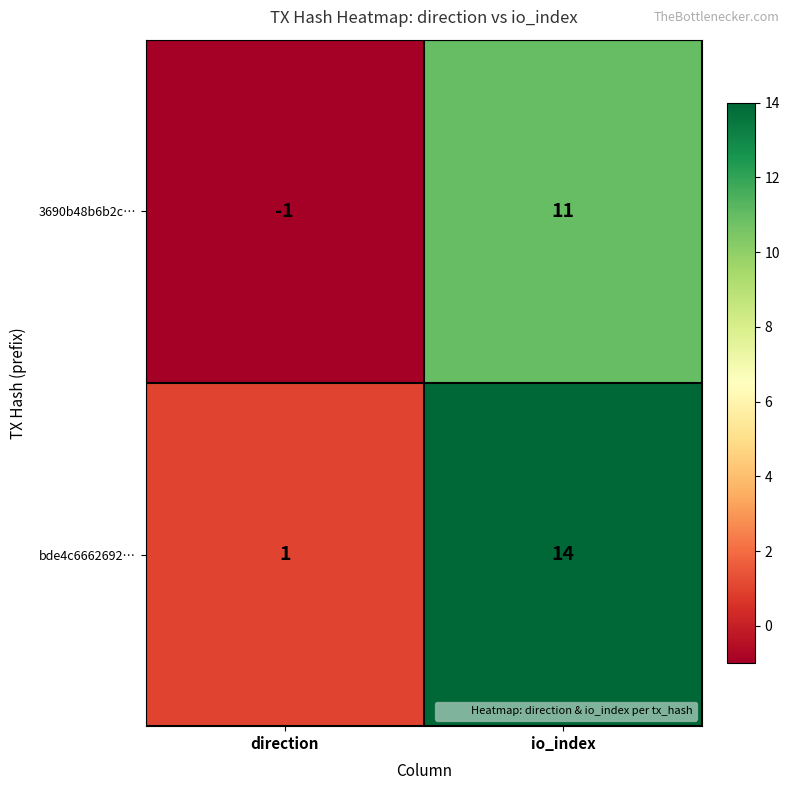

Is it true that bde4c6662692… equals 14 at io_index?

True